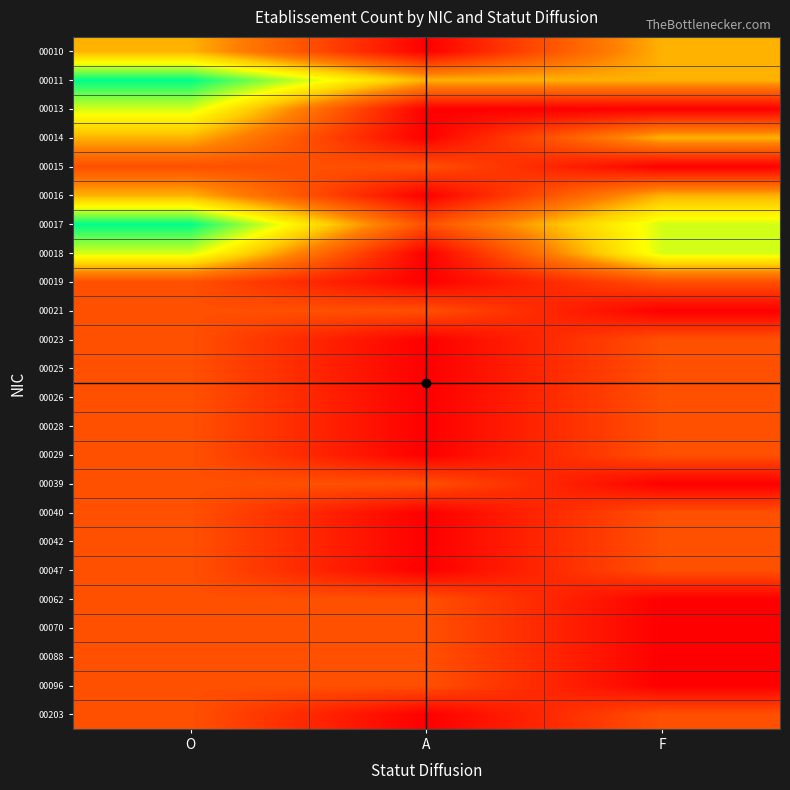

Which category has the lowest value across all series?

A